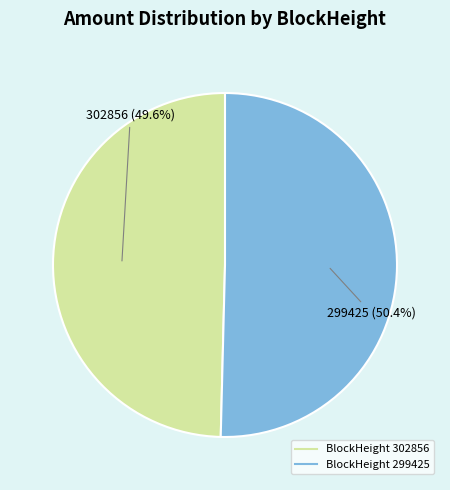

Is there any slice that represents more than half of the pie?

Yes